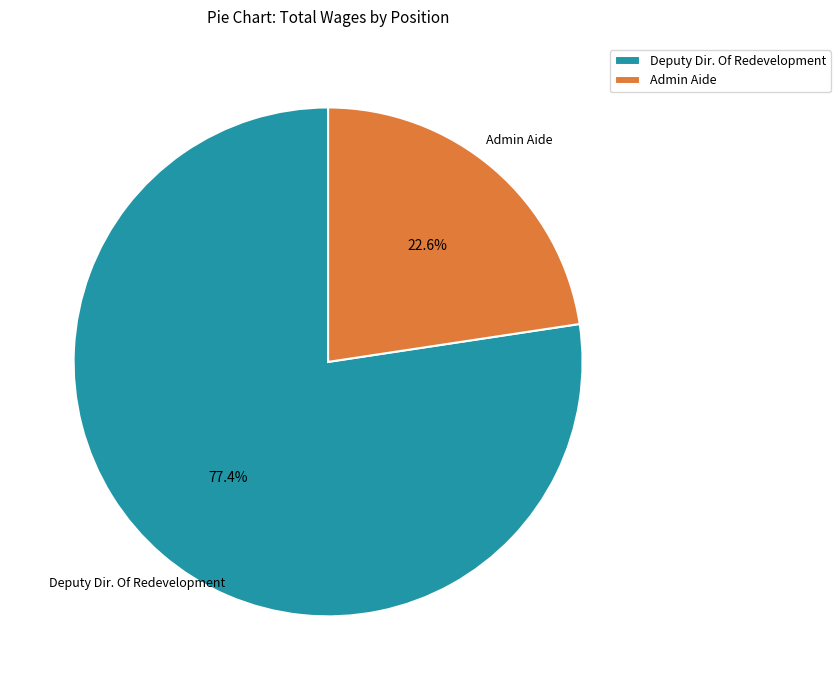

The Admin Aide slice represents 9% of the pie. True or false?

False